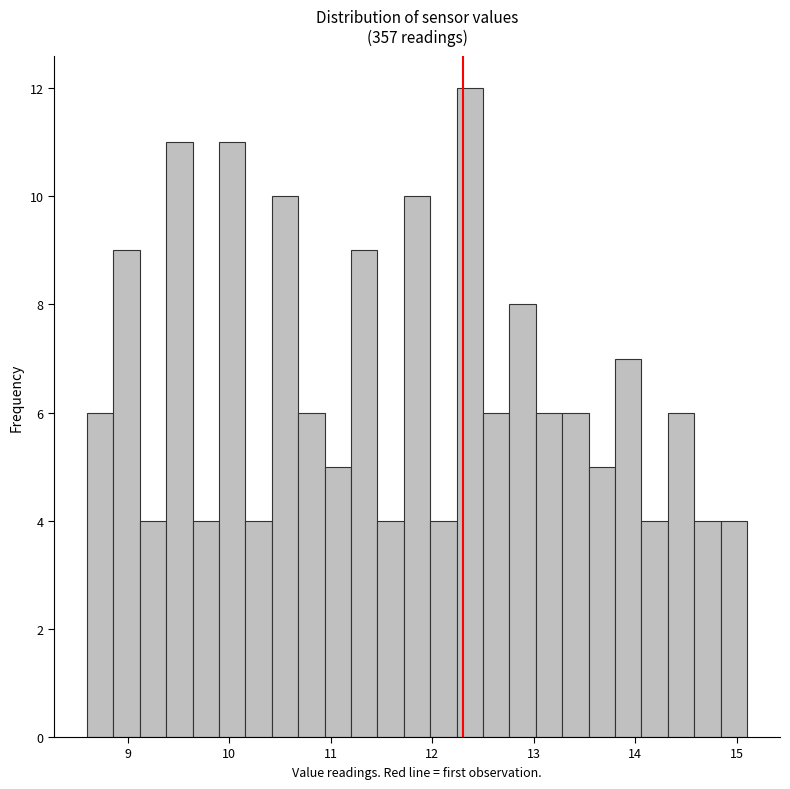

Around what value on the x-axis is the tallest bar? Give the approximate position of its centre, as read against the axis.

12.4